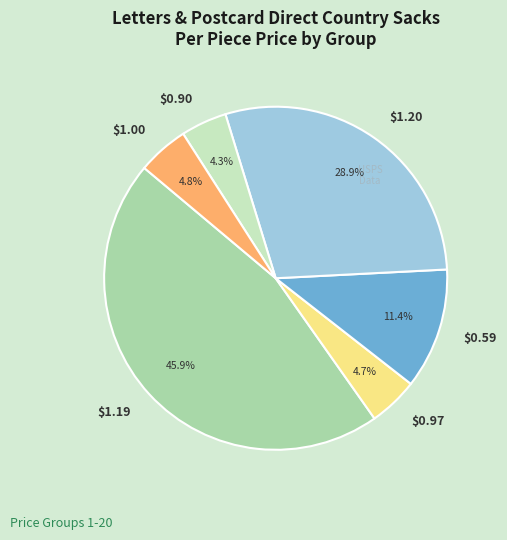

How many slices are in this pie chart?

6